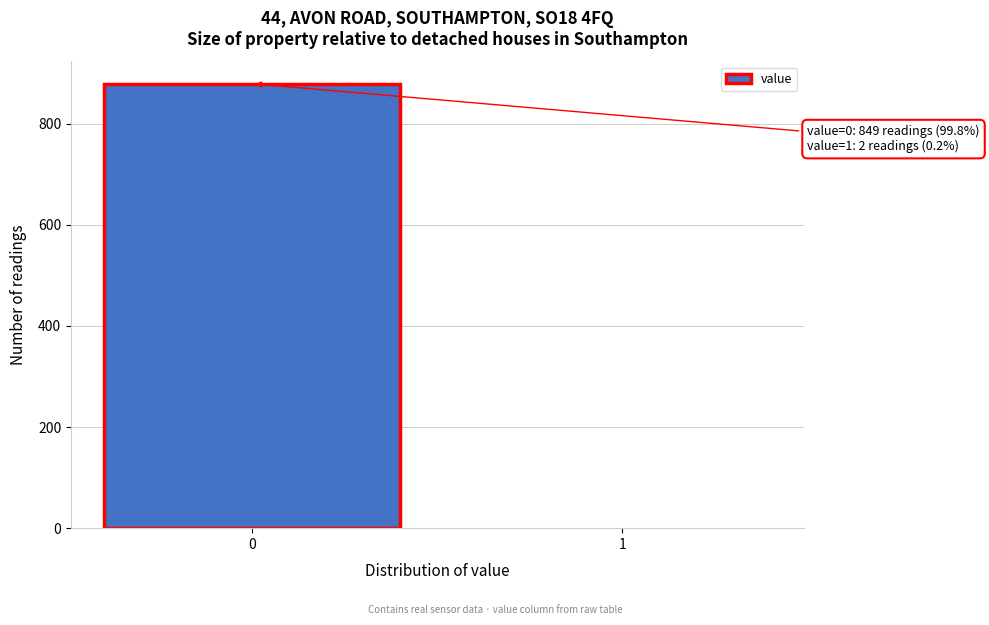

Reading right to left, what are all the values shown in this chart?

1=2	0=879